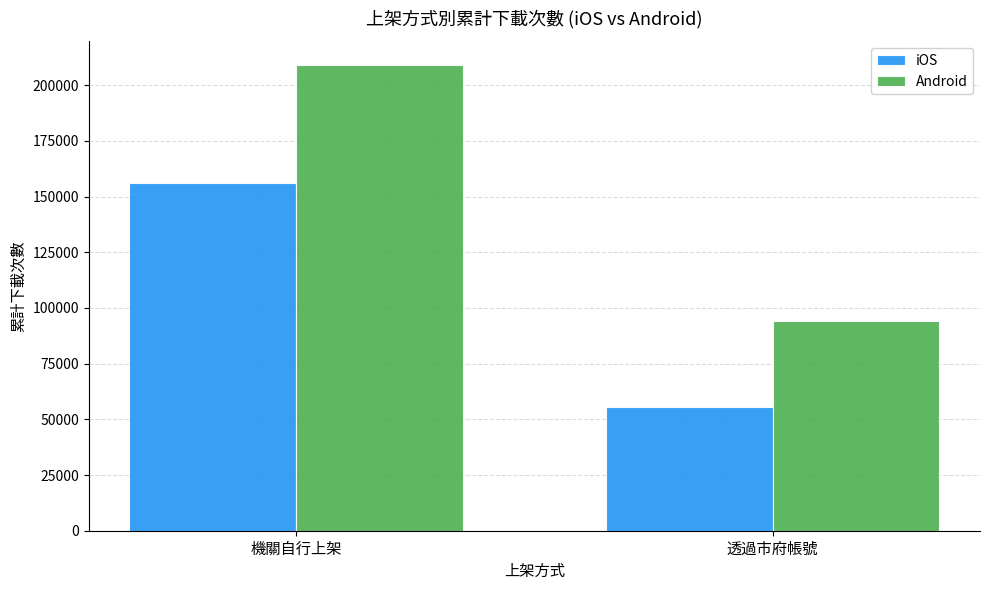

Reading left to right, extract all data points from this chart.

iOS: 156227	55752
Android: 209227	94231